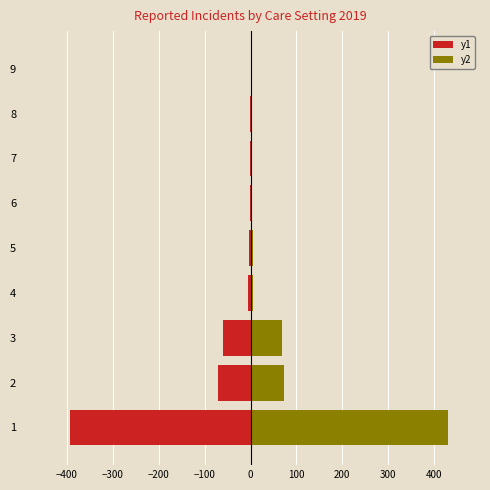

What is the difference between the maximum and minimum values in the y1 series?

393.1